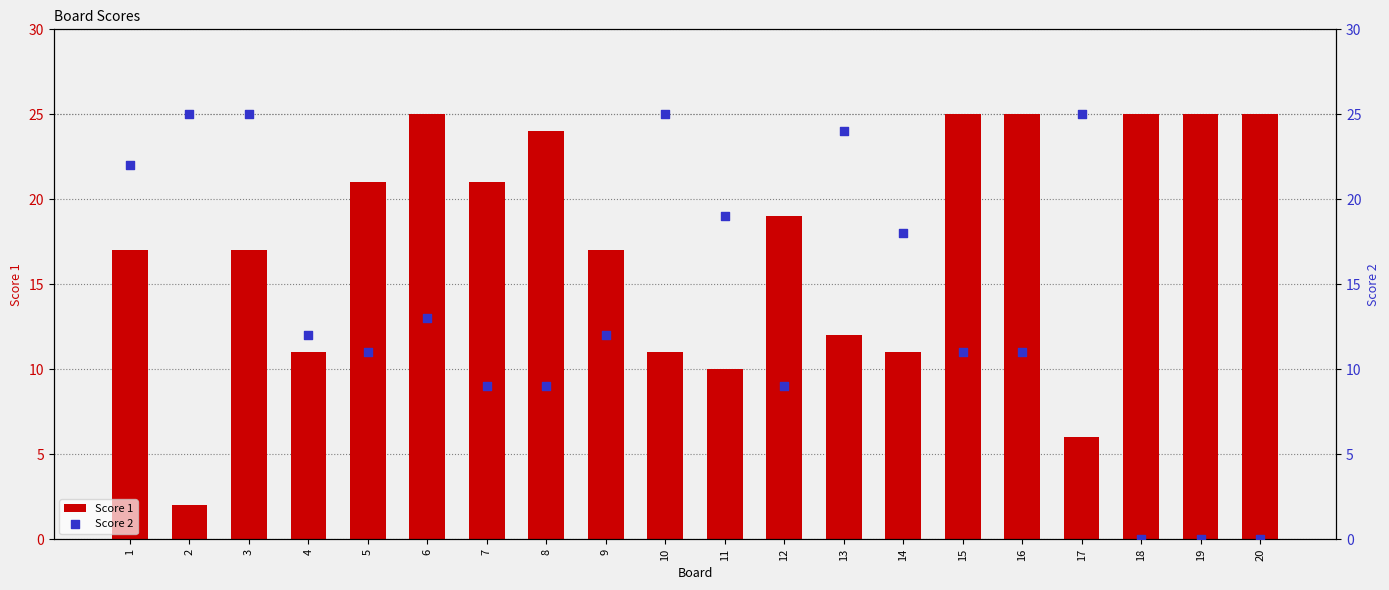

Which series contains the lowest Y value?

Score 2